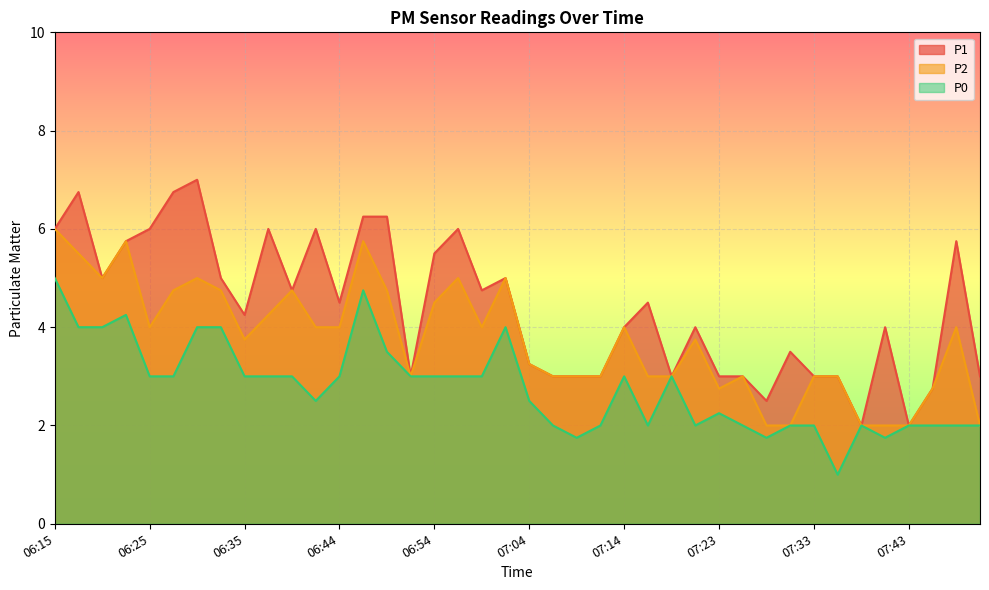

What are all the series names shown in the legend?

P1, P2, P0